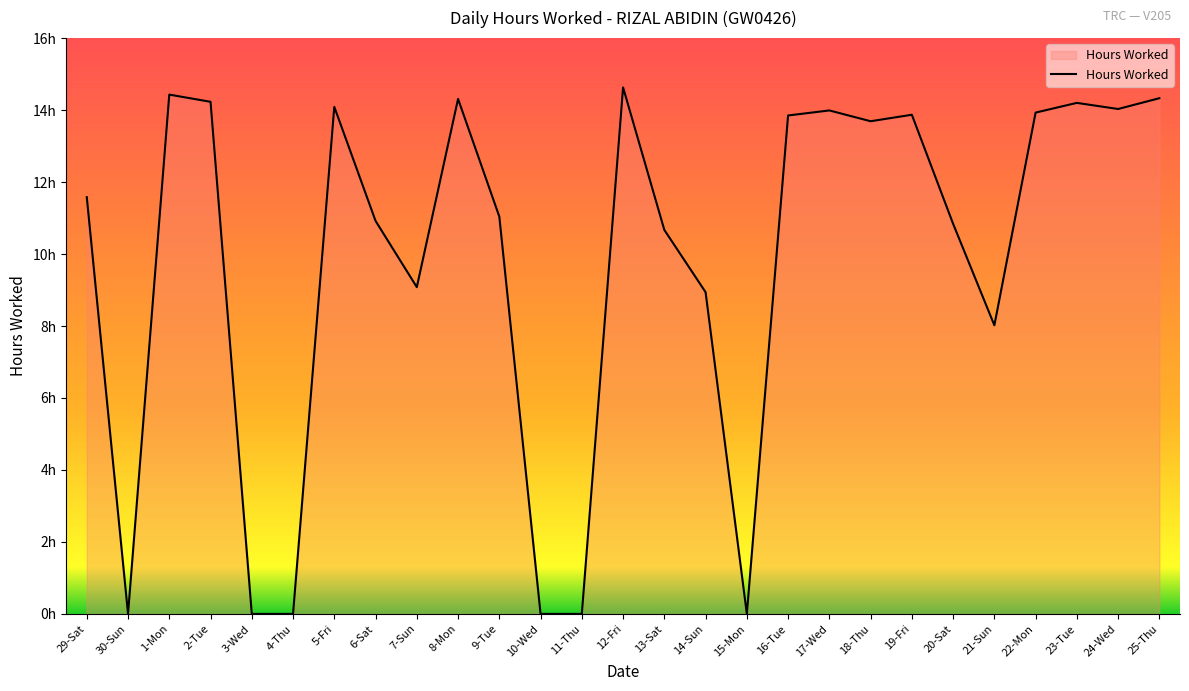

What is the change in value from 29-Sat to 15-Mon?

-11.6